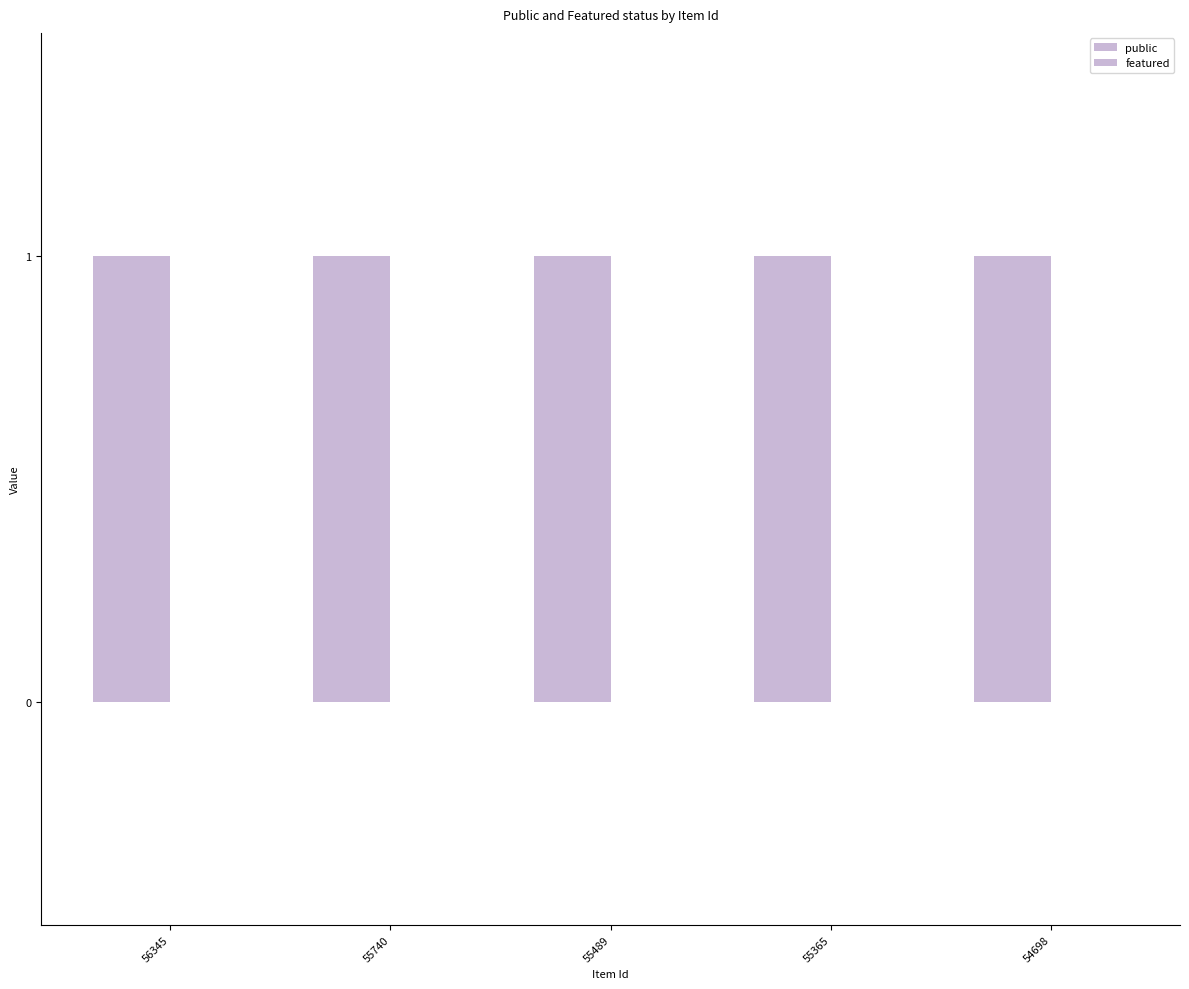

True or false: public has a value of 1 at 55489.

False